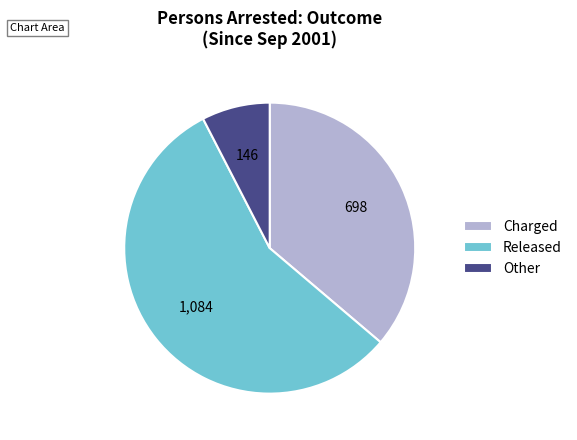

True or false: Released accounts for 51% of the total.

False